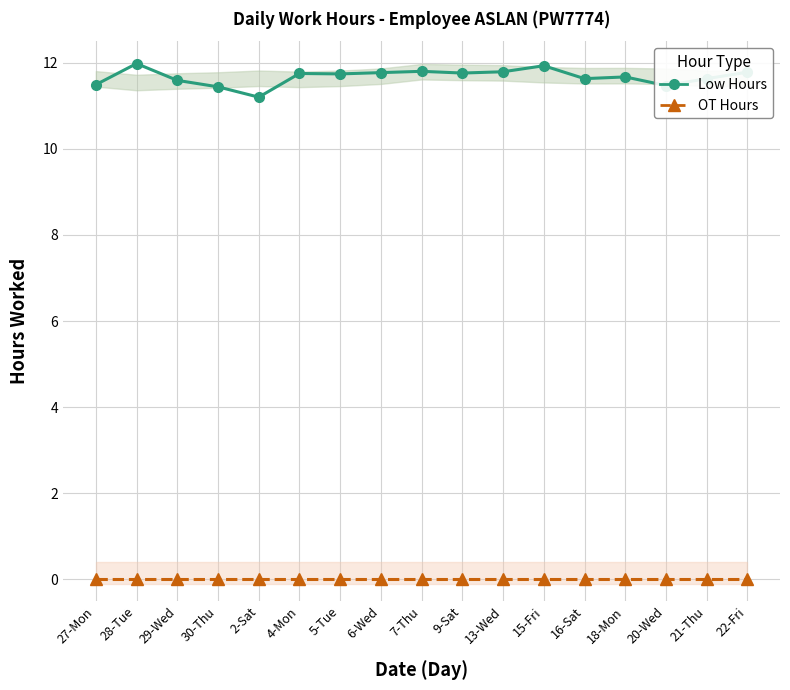

Reading right to left, what are all the values shown in this chart?

Low Hours: 22-Fri=11.8	21-Thu=11.6	20-Wed=11.5	18-Mon=11.7	16-Sat=11.6	15-Fri=11.9	13-Wed=11.8	9-Sat=11.8	7-Thu=11.8	6-Wed=11.8	5-Tue=11.7	4-Mon=11.8	2-Sat=11.2	30-Thu=11.4	29-Wed=11.6	28-Tue=12.0	27-Mon=11.5
OT Hours: 22-Fri=0.0	21-Thu=0.0	20-Wed=0.0	18-Mon=0.0	16-Sat=0.0	15-Fri=0.0	13-Wed=0.0	9-Sat=0.0	7-Thu=0.0	6-Wed=0.0	5-Tue=0.0	4-Mon=0.0	2-Sat=0.0	30-Thu=0.0	29-Wed=0.0	28-Tue=0.0	27-Mon=0.0